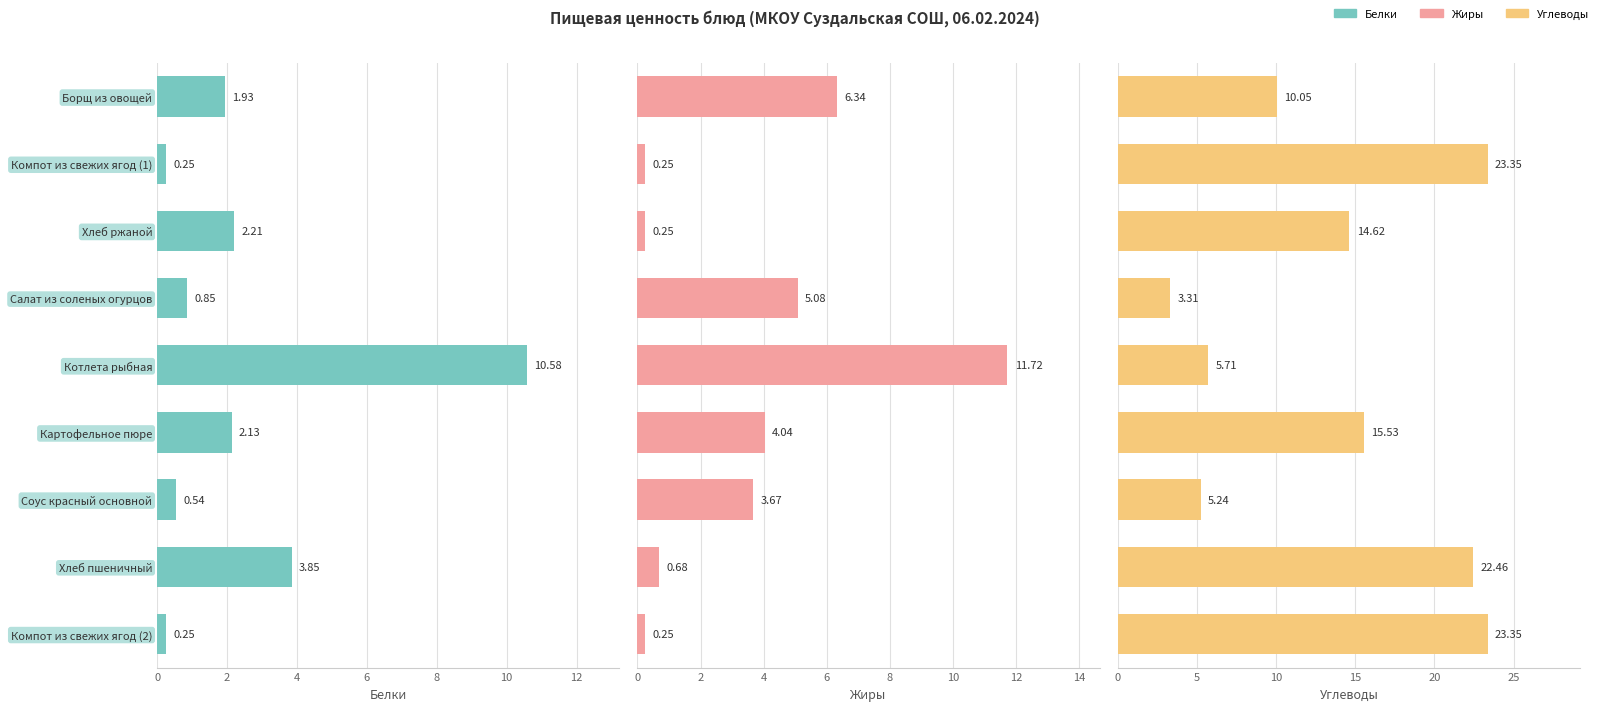

What is the sum of all Углеводы values?

123.6